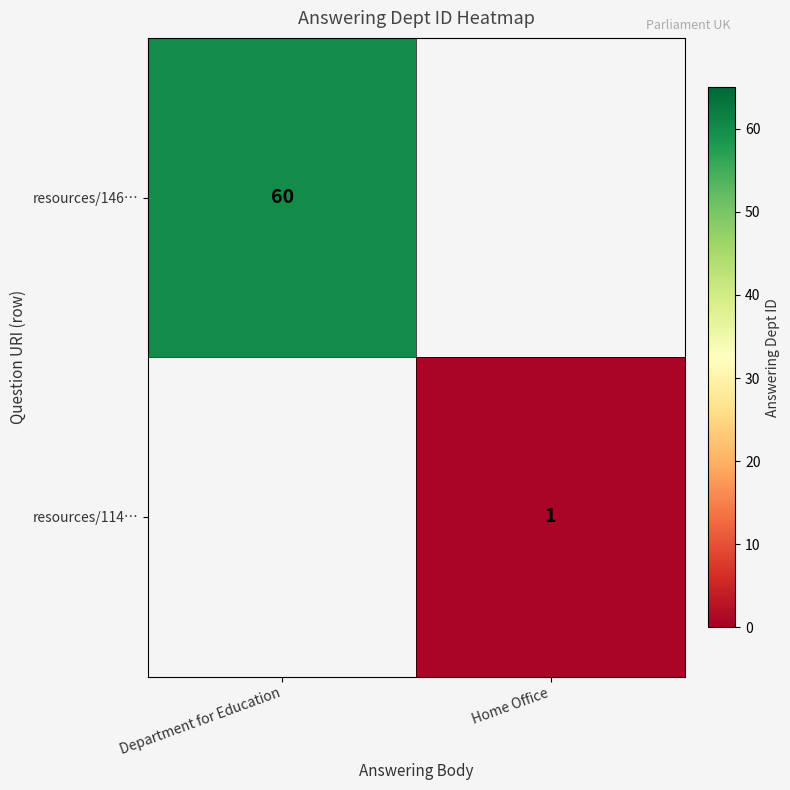

What value does the row_1 series have at Home Office?

1